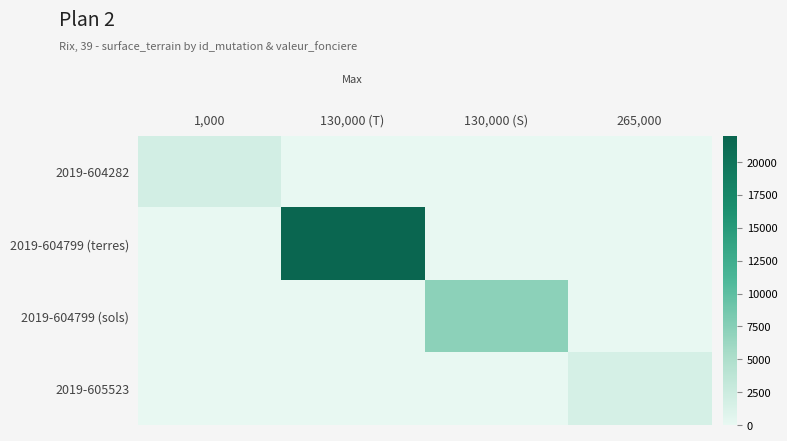

How many series are shown in this chart?

4